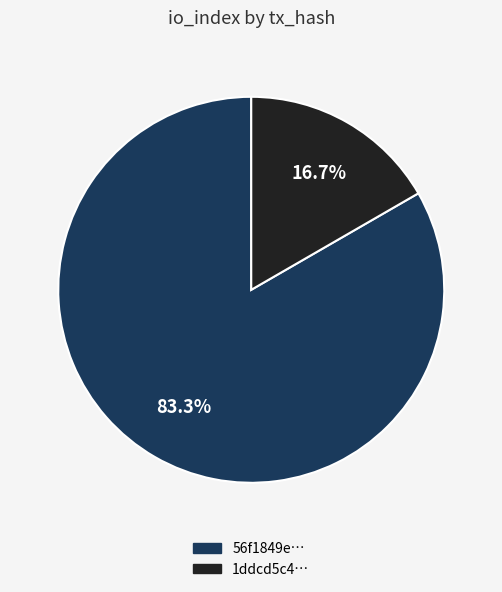

Which category has the smallest portion of the pie?

1ddcd5c4…